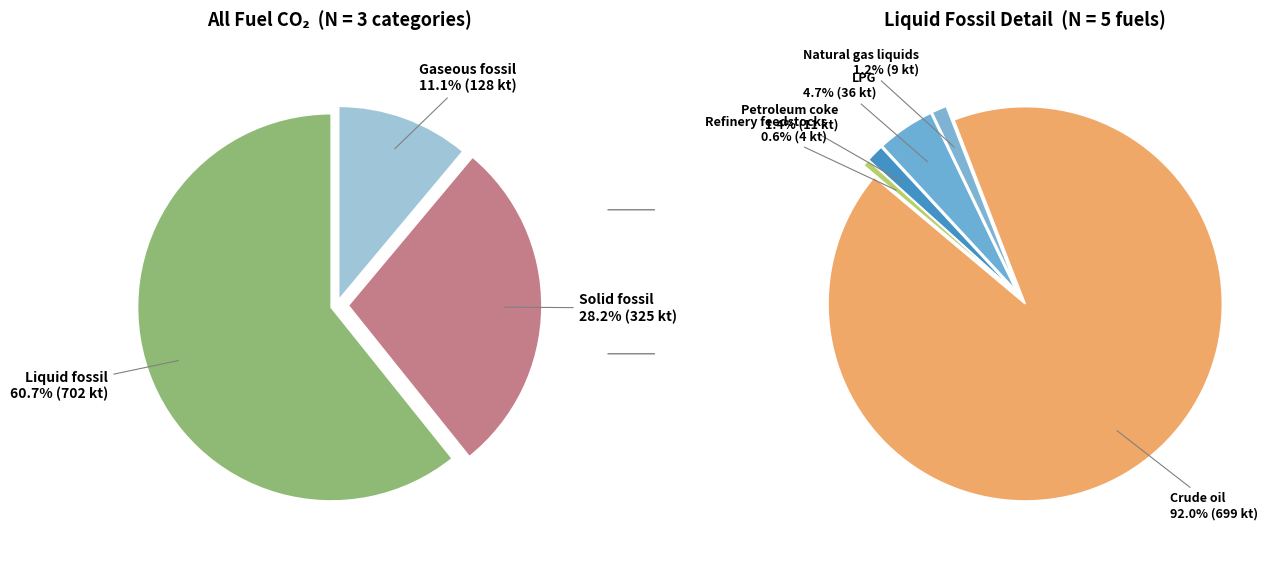

Is Liquid fossil the majority of the pie?

Yes